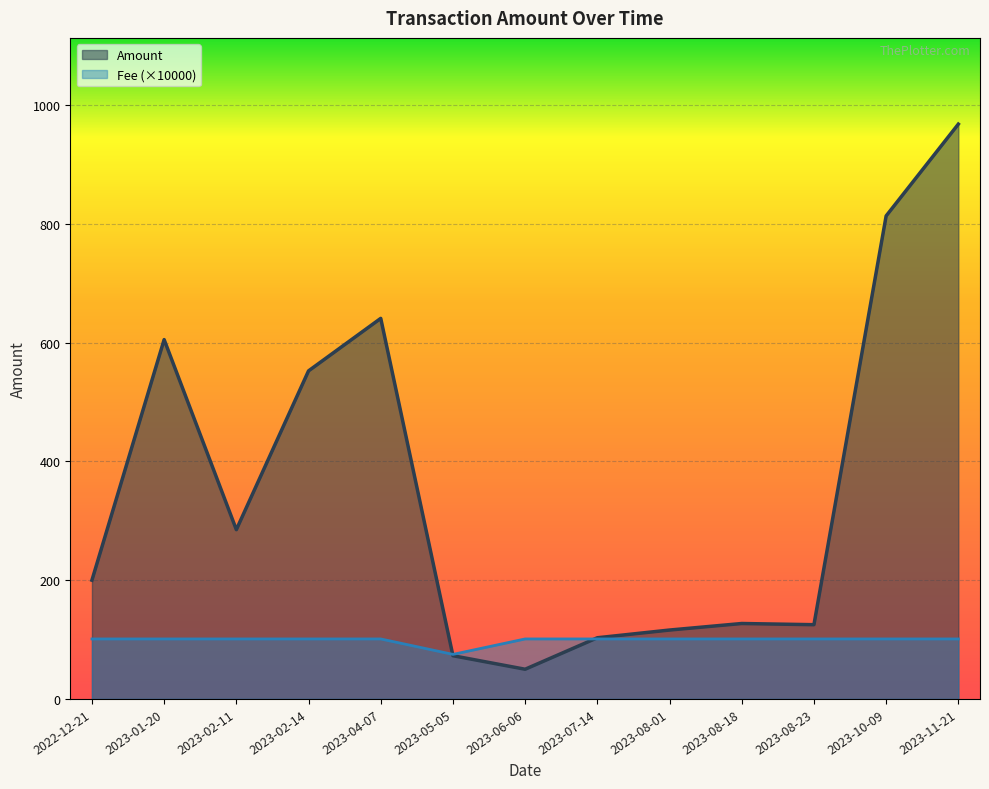

True or false: Fee has a value of 32.6 at 2023-05-05.

False